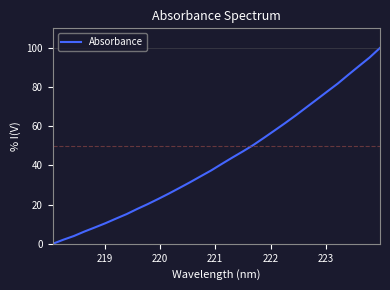

What is the greatest value displayed?

100.0